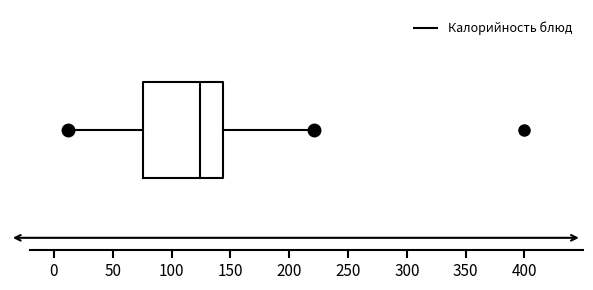

Transcribe this box plot: give where the median line is, the range the box spans, and where the two whiskers end, as read against the x-axis. The values are not printed on the chart, so give them approximately, as read against the axis.

median 125, box 75 to 145, whiskers 10 to 220